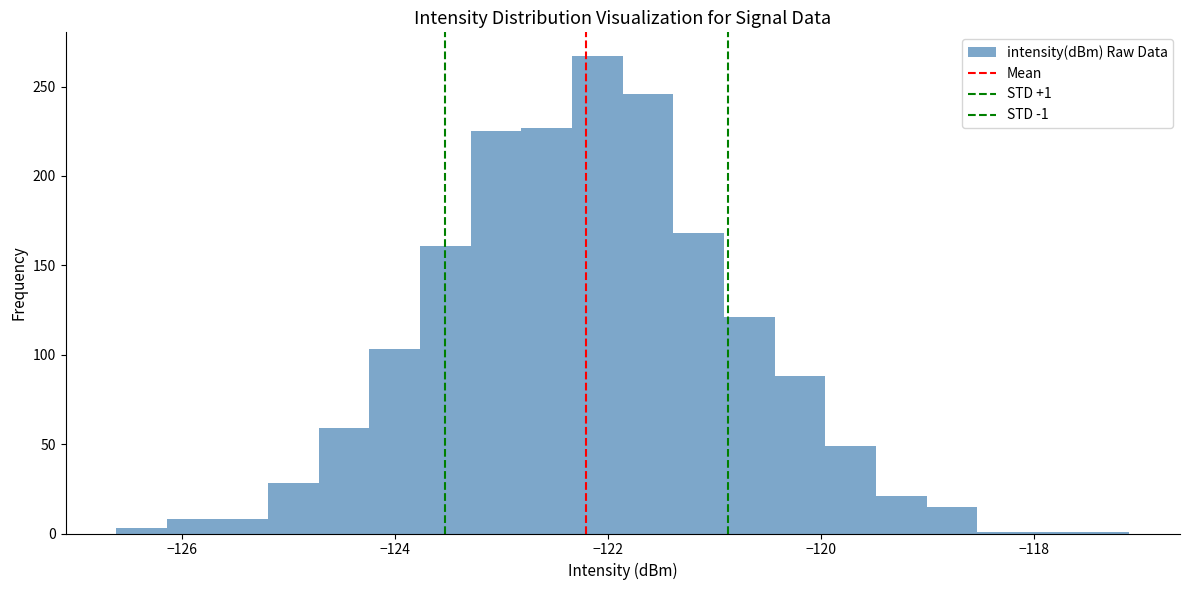

Read against the x-axis, roughly where is the centre of the tallest bar?

-122.0